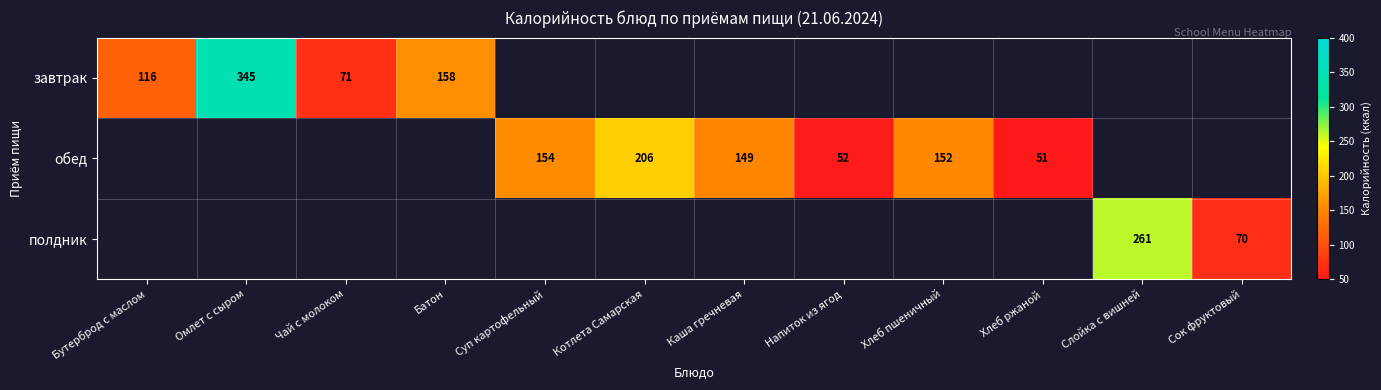

What is the smallest value displayed?

51.0